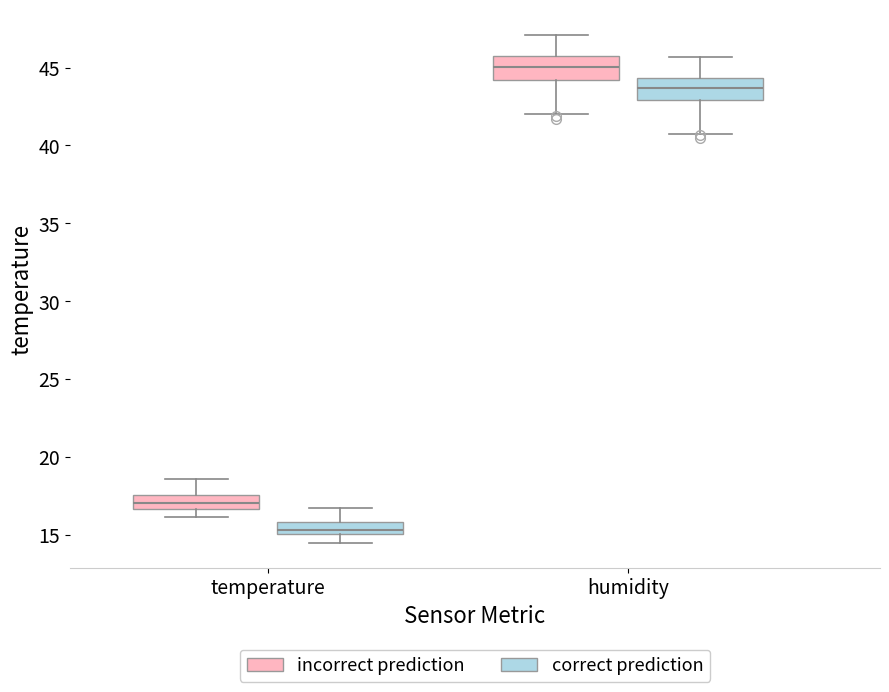

Reading left to right, read every box against the y-axis: the position of its median line, the range the box covers, and the ends of its whiskers. The values are not printed on the chart, so give them approximately, as read against the axis.

temperature (incorrect prediction): median 17.0, box 16.5 to 17.5, whiskers 16.0 to 18.5
temperature (correct prediction): median 15.5, box 15.0 to 16.0, whiskers 14.5 to 16.5
humidity (incorrect prediction): median 45.0, box 44.0 to 45.5, whiskers 42.0 to 47.0
humidity (correct prediction): median 43.5, box 43.0 to 44.5, whiskers 40.5 to 45.5